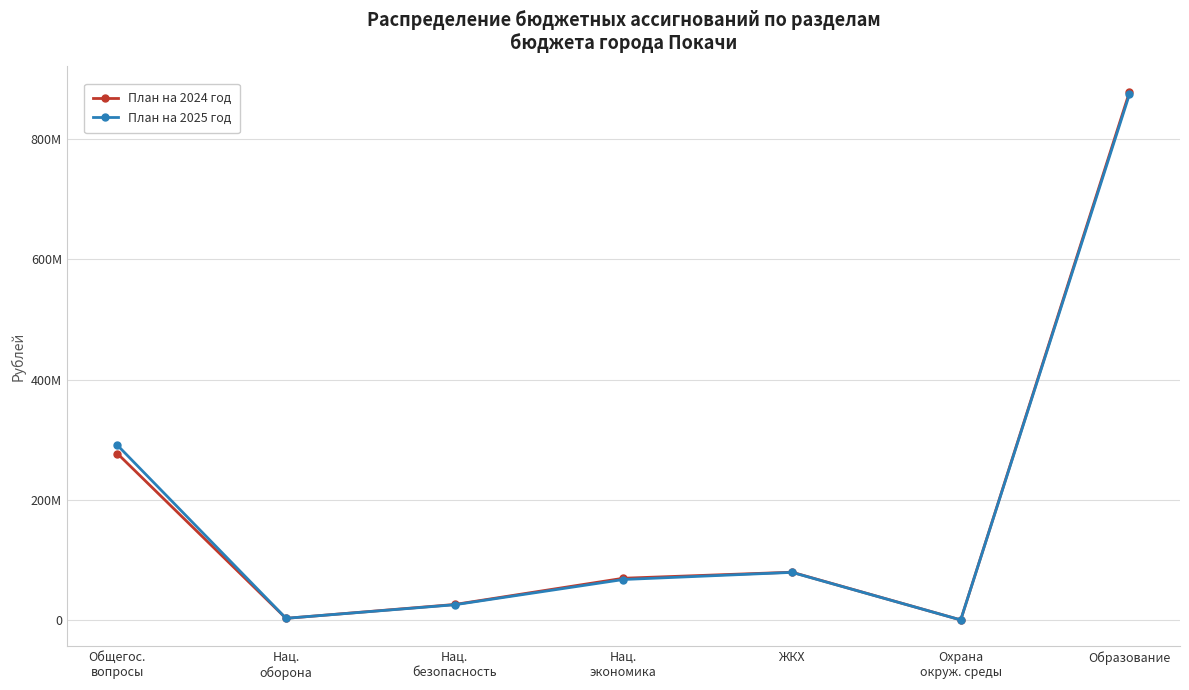

Does the chart have visible grid lines?

Yes